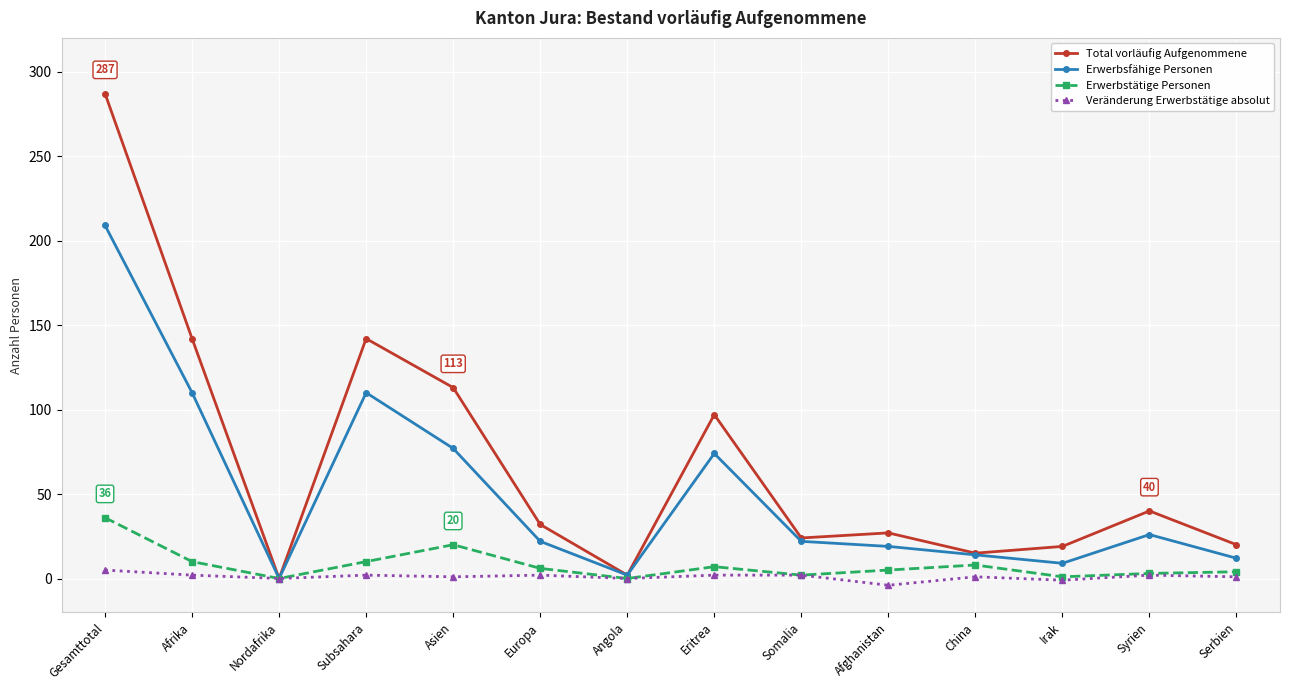

Which series has the widest spread of values?

Total vorläufig Aufgenommene